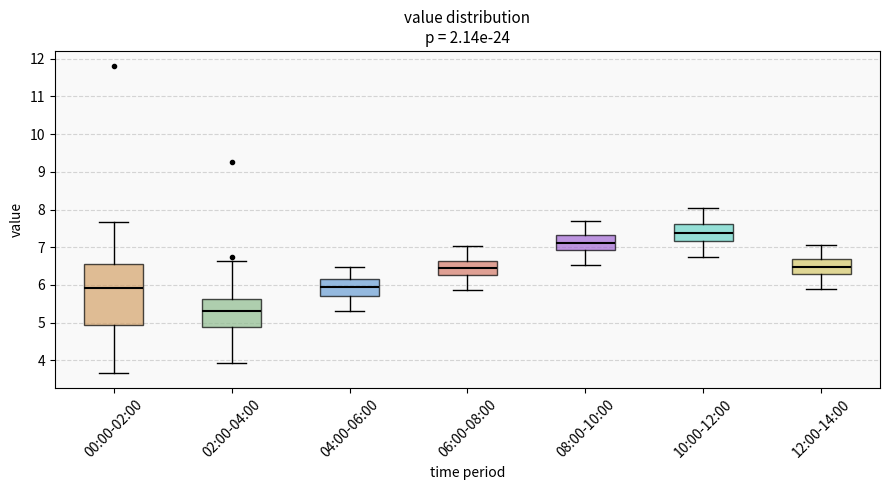

Which box's median line is the lowest?

02:00-04:00